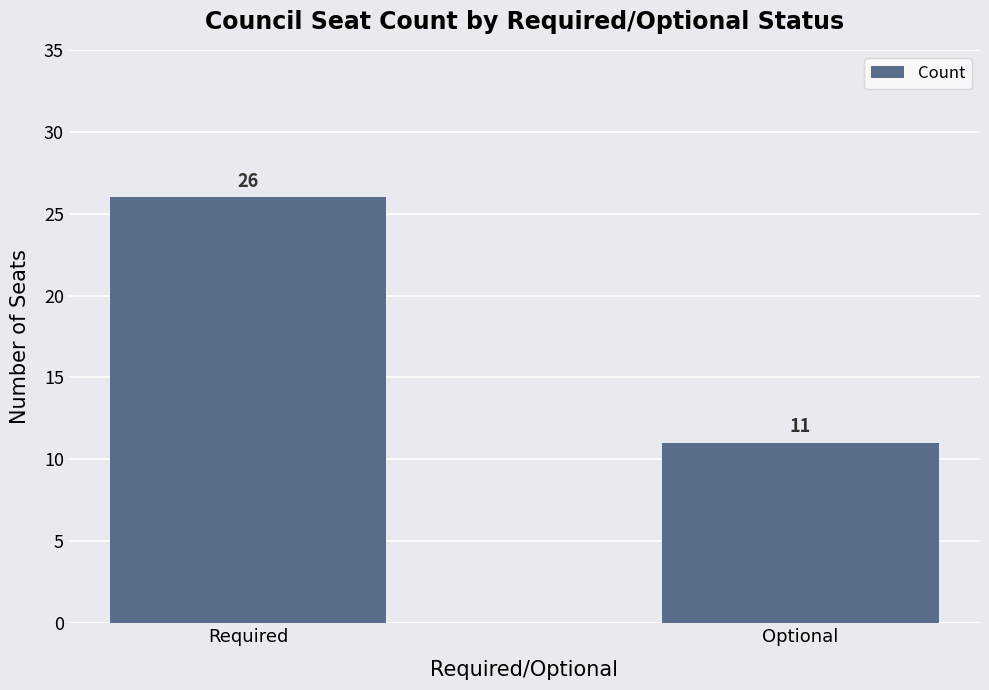

Count the number of data series in this chart.

1